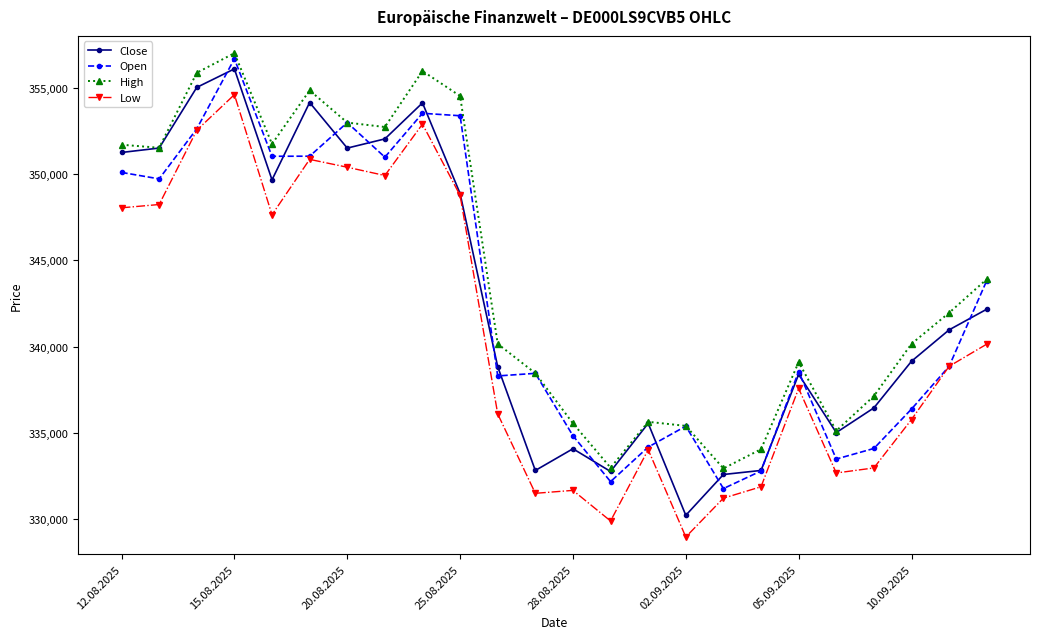

True or false: Low and High intersect in this chart.

False